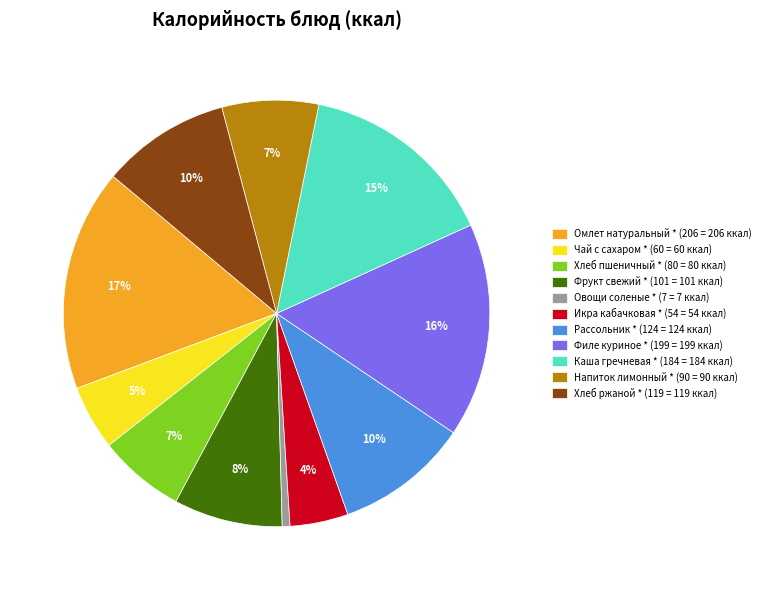

Which slice is the largest?

Омлет натуральный